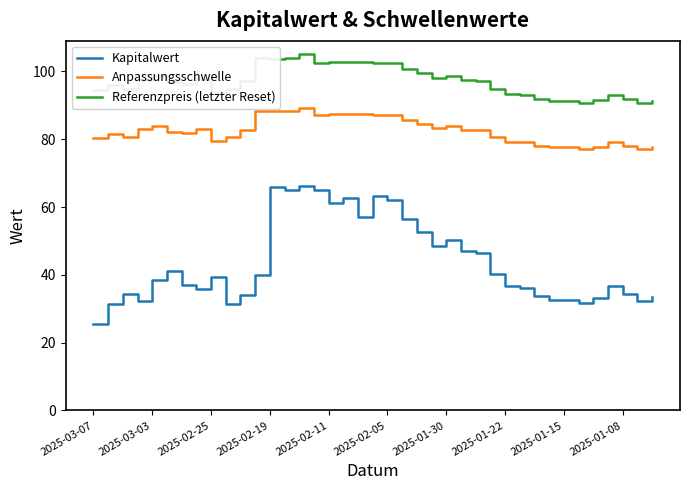

Which series has the largest total across all categories?

Referenzpreis (letzter Reset)